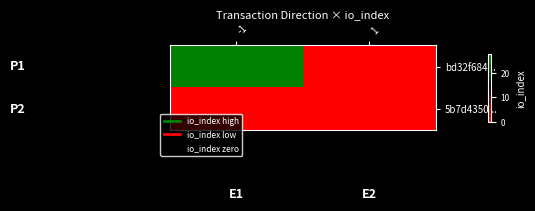

Reading left to right, list all the values displayed in this chart.

bd32f684...: -1=28	1=0
5b7d4350...: -1=0	1=0